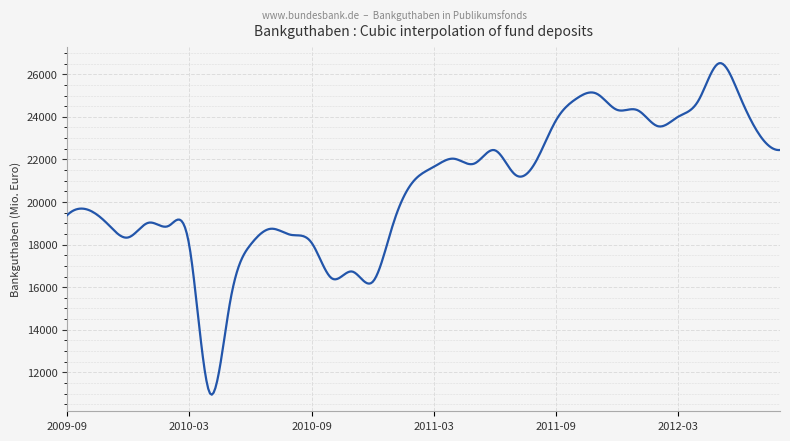

What is the difference between the maximum and minimum values?

15569.8